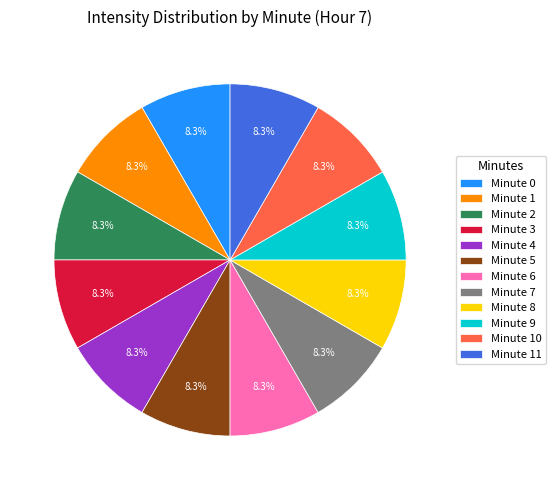

Is there any slice that represents more than half of the pie?

No